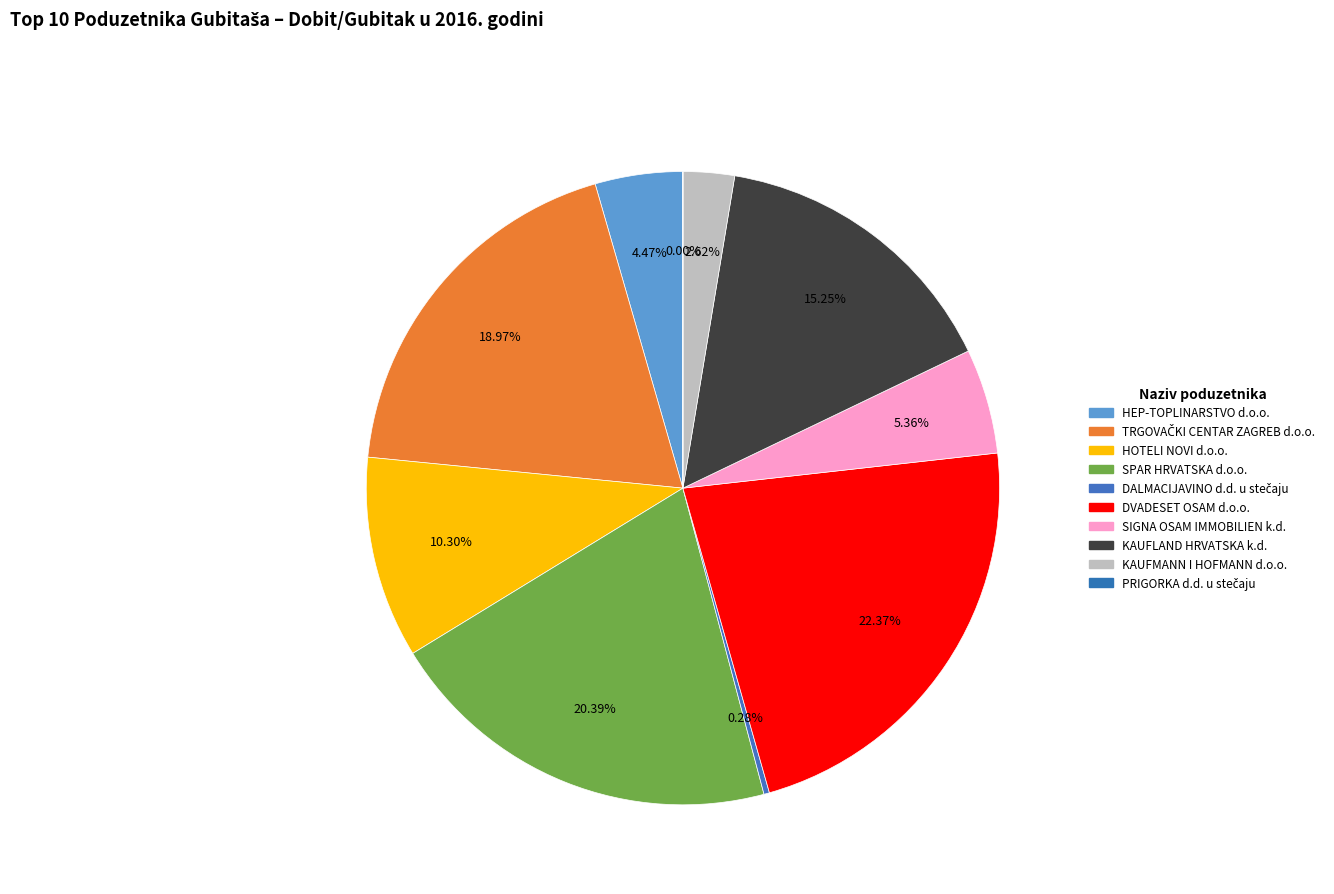

What is the change in value from SPAR HRVATSKA d.o.o. to DALMACIJAVINO d.d. u stečaju?

-76009.7